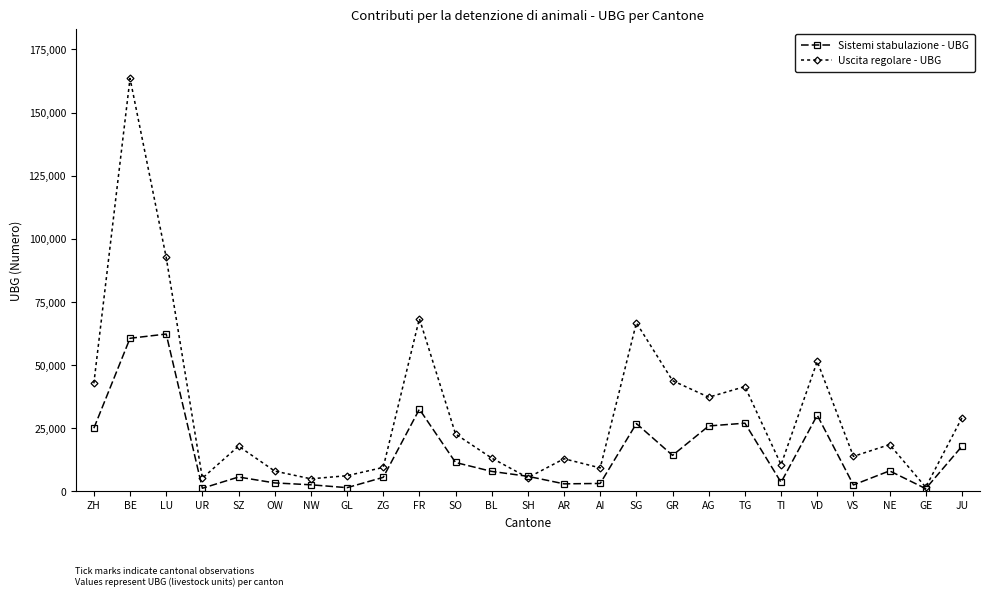

Which series has the widest spread of values?

Uscita regolare - UBG